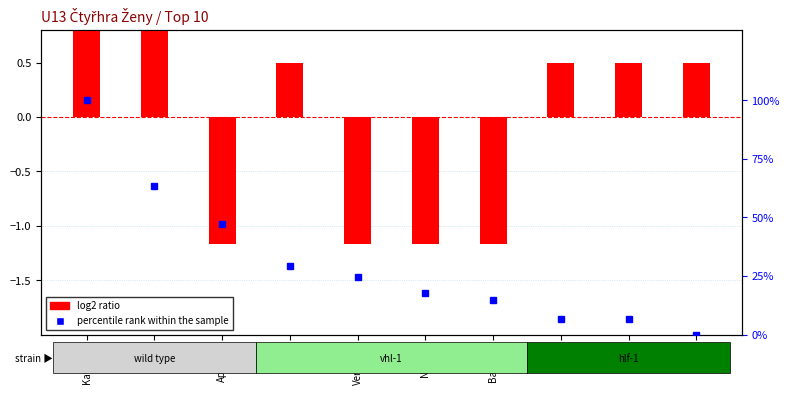

Where is percentile rank within the sample nearest to the value 50?

Apolena